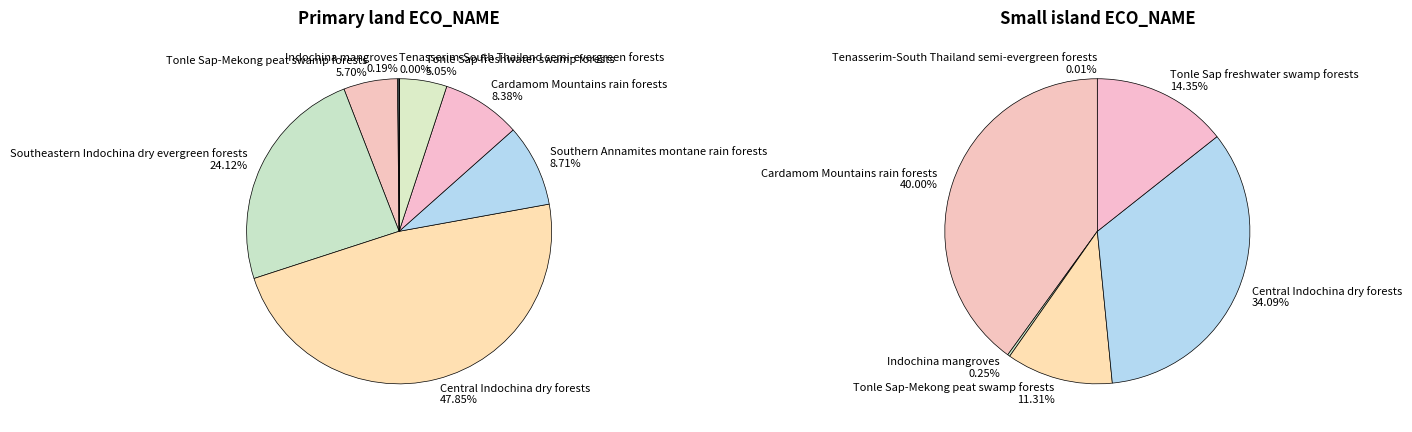

Is there a majority slice in this chart?

No